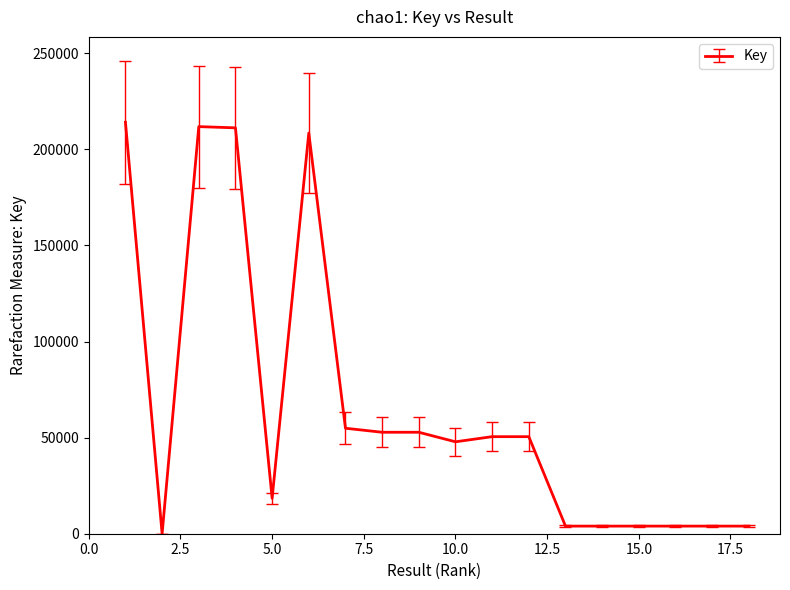

What is the difference between the maximum and minimum values?

214081.0